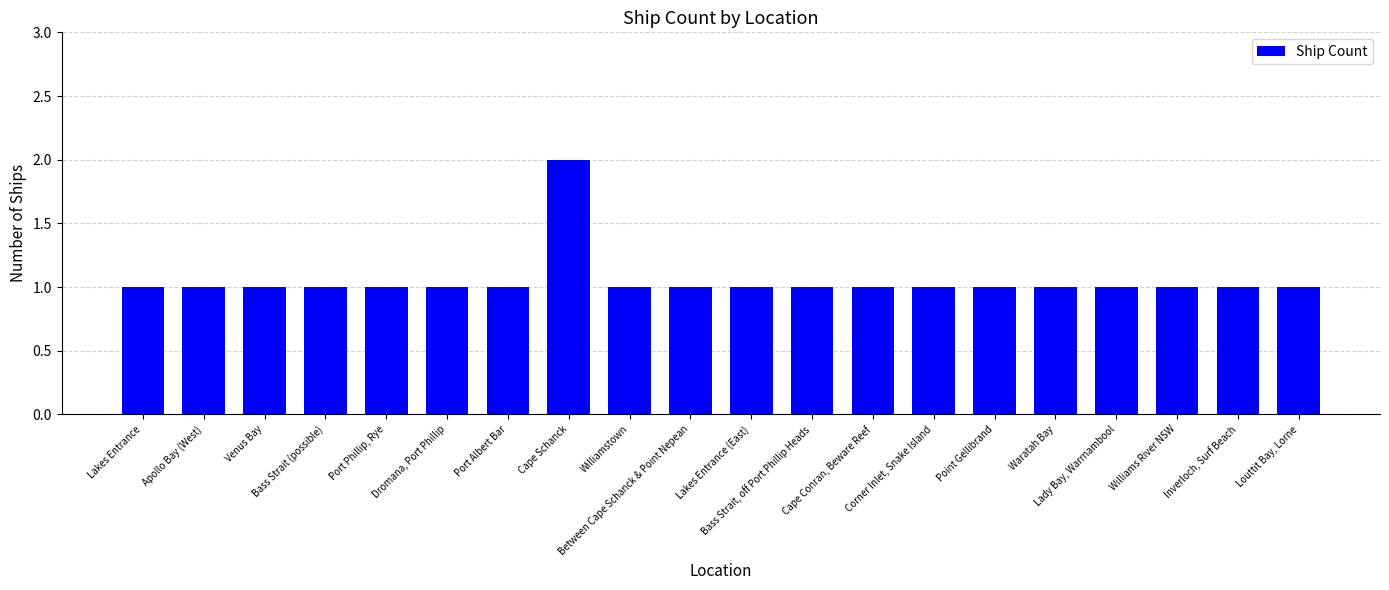

What is the value of the 17th bar from the left?

1